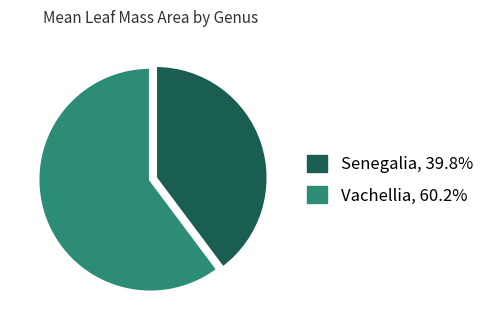

Which slice represents more than half of the pie?

Vachellia